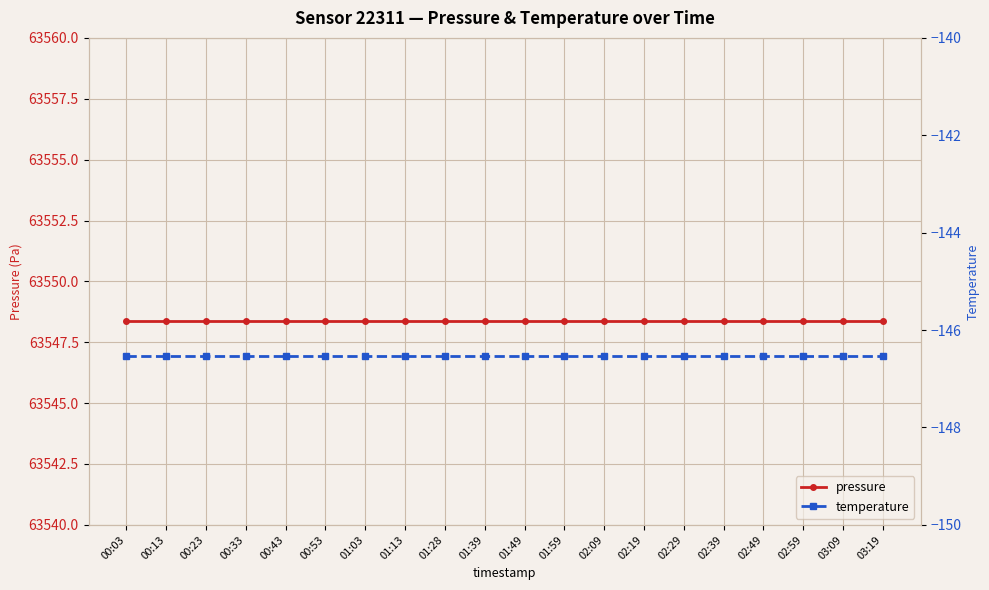

At 02:29, list the series in order from largest to smallest.

pressure, temperature